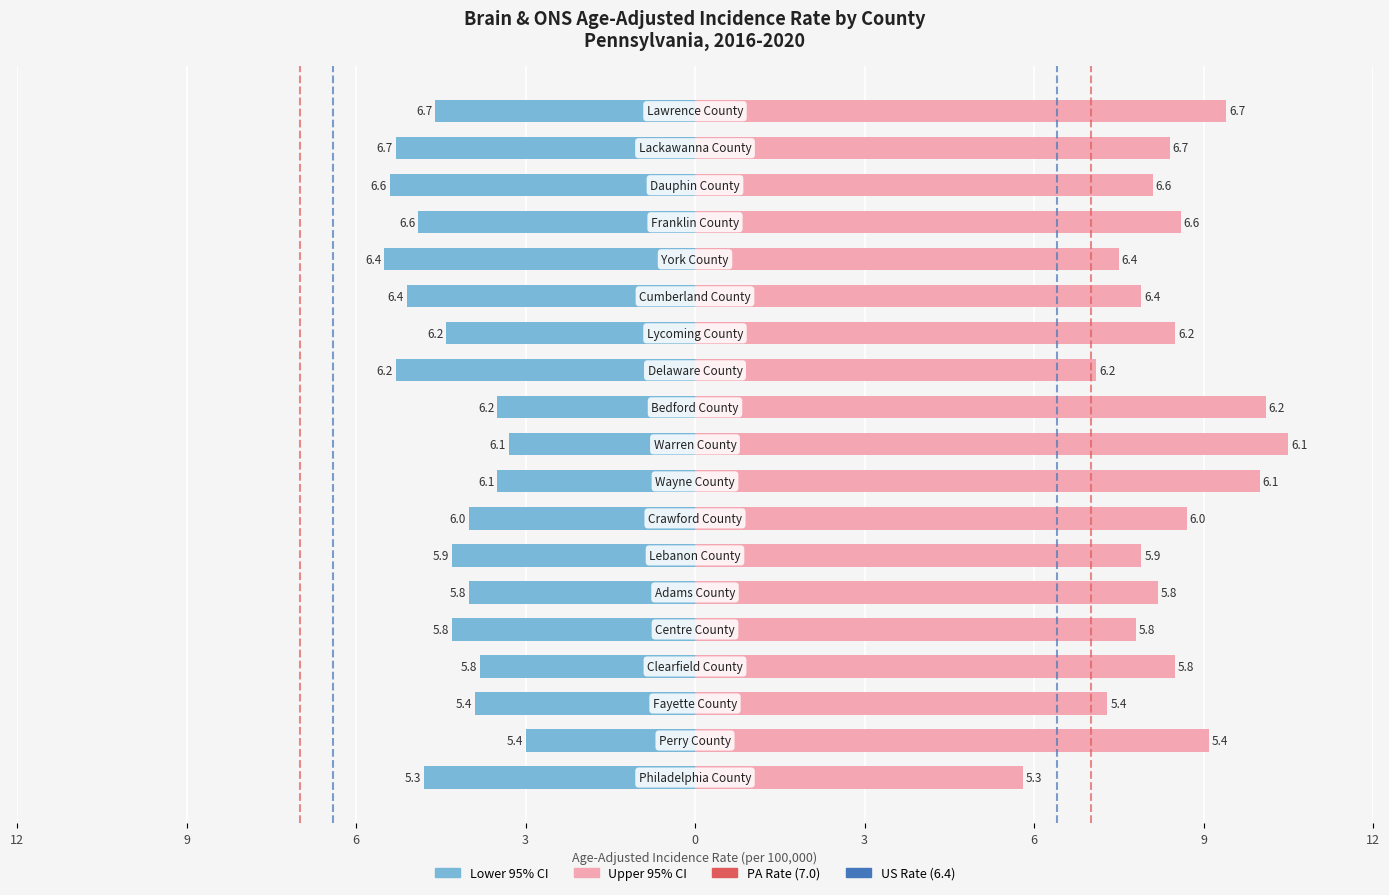

Which series changed the most between 3 and 12?

Lower 95% CI